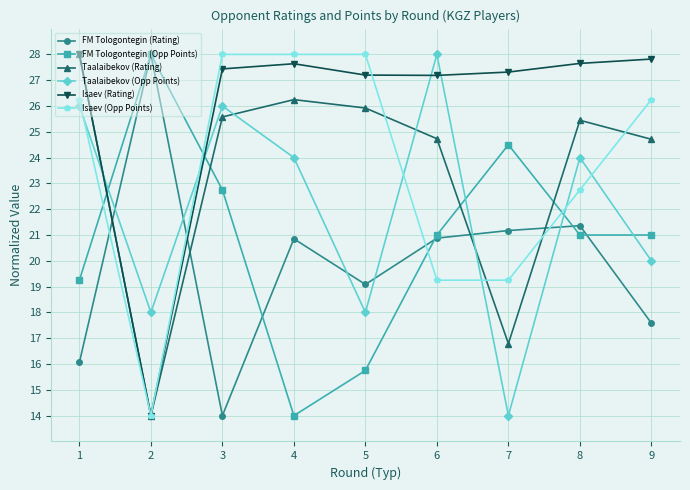

Rank the series at 4 from lowest to highest value.

FM Tologontegin (Opp Points), FM Tologontegin (Rating), Taalaibekov (Opp Points), Taalaibekov (Rating), Isaev (Rating), Isaev (Opp Points)